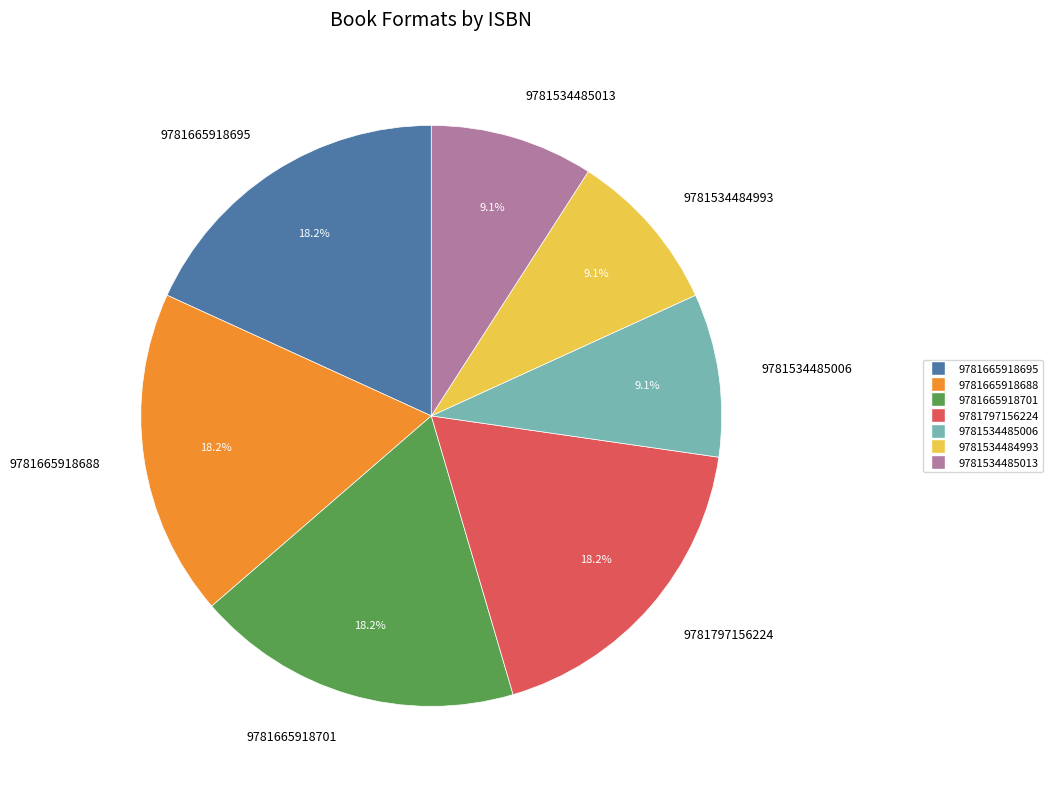

Between 9781534485013 and 9781665918695, which is larger?

9781665918695